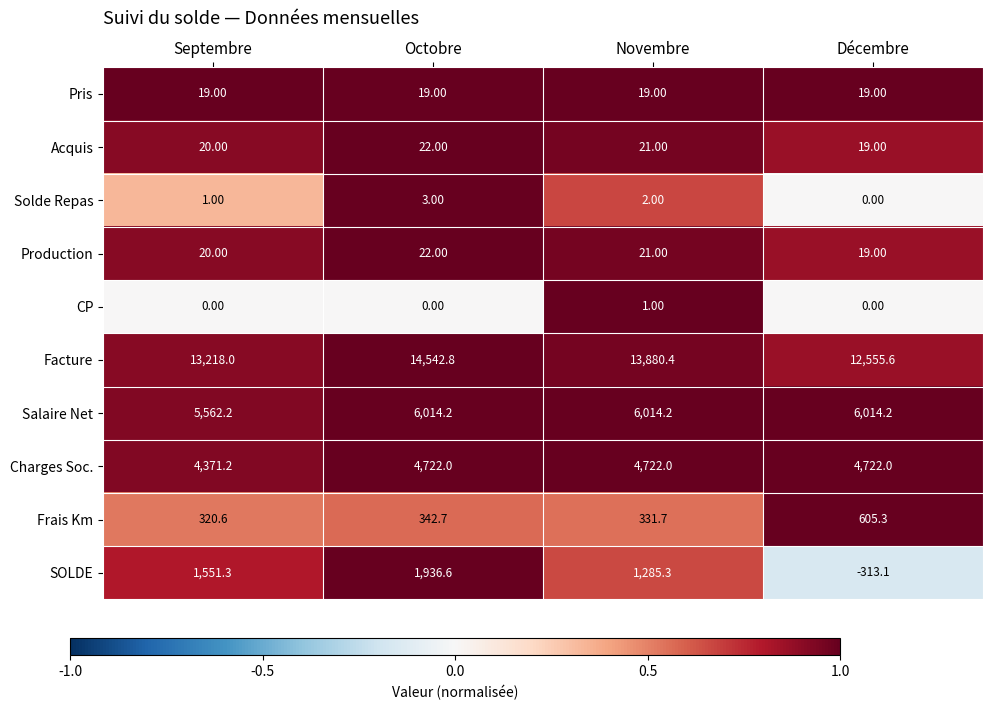

Which series changed the most between Octobre and Décembre?

SOLDE